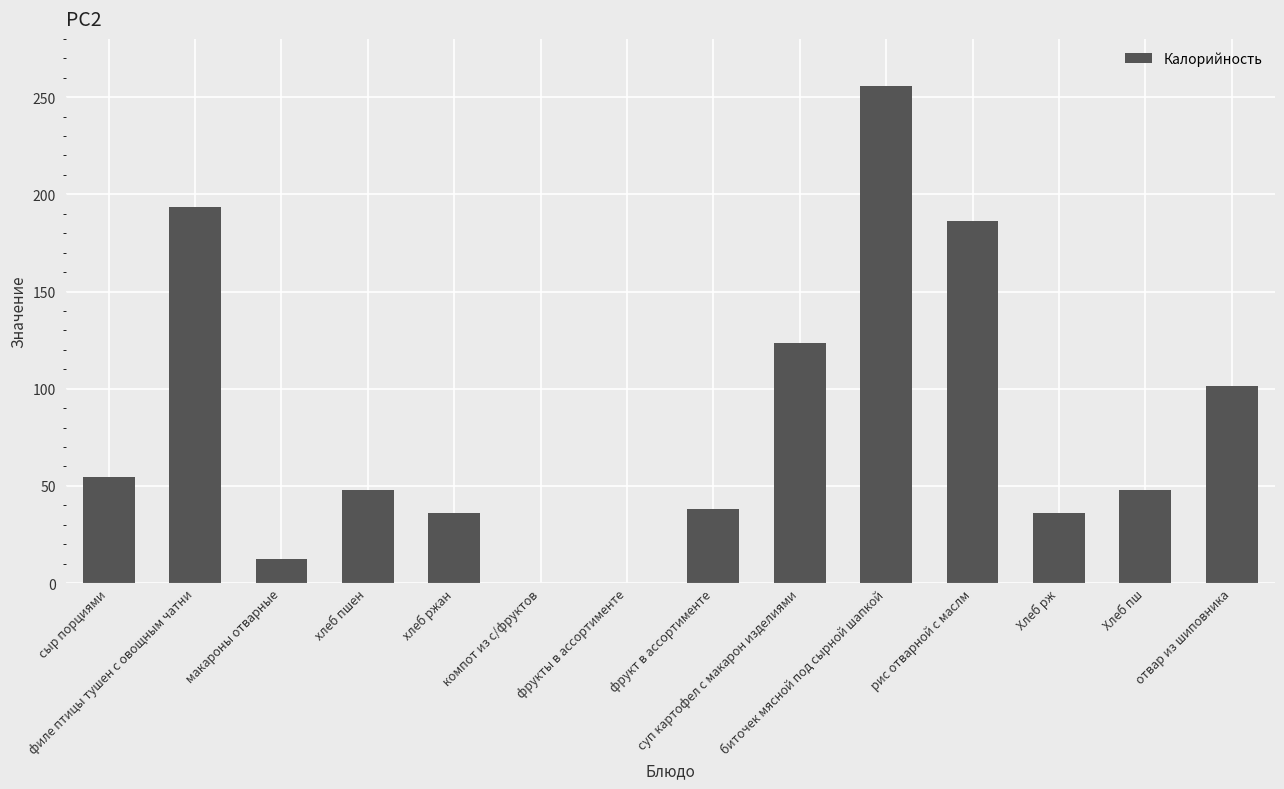

Rank the categories by value from lowest to highest.

компот из с/фруктов, фрукты в ассортименте, макароны отварные, Хлеб рж, хлеб ржан, фрукт в ассортименте, хлеб пшен, Хлеб пш, сыр порциями, отвар из шиповника, суп картофел с макарон изделиями, рис отварной с маслм, филе птицы тушен с овощным чатни, биточек мясной под сырной шапкой